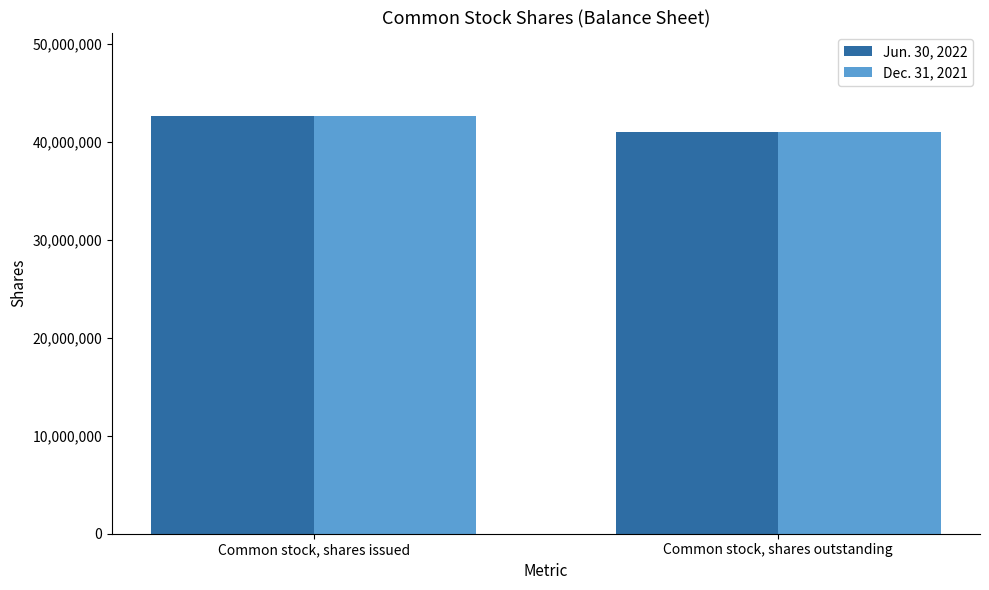

Is the value of Jun. 30, 2022 at Common stock, shares issued greater than the value of Dec. 31, 2021 at Common stock, shares outstanding?

Yes